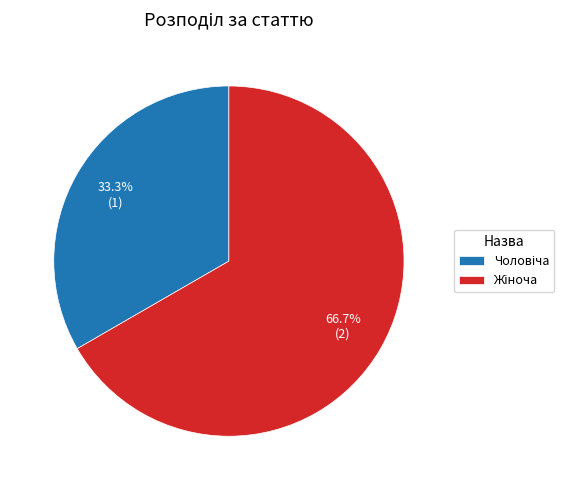

Is there any slice that represents more than half of the pie?

Yes